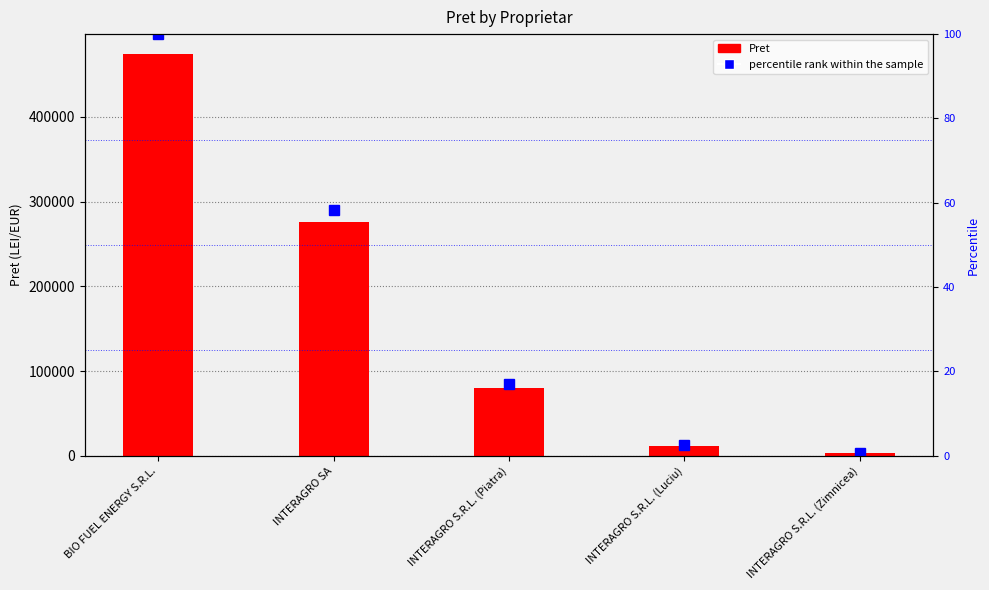

What is the value of the percentile rank within the sample bar at the 2nd from the left?

58.3